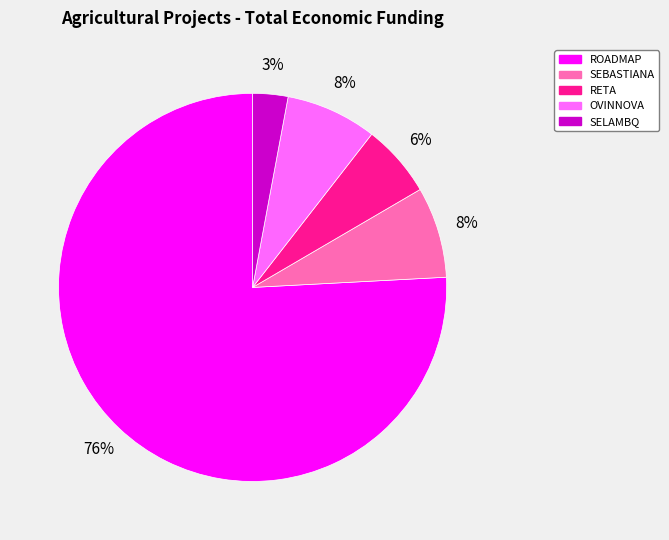

To the nearest percent, what percentage of the pie is SELAMBQ?

3%